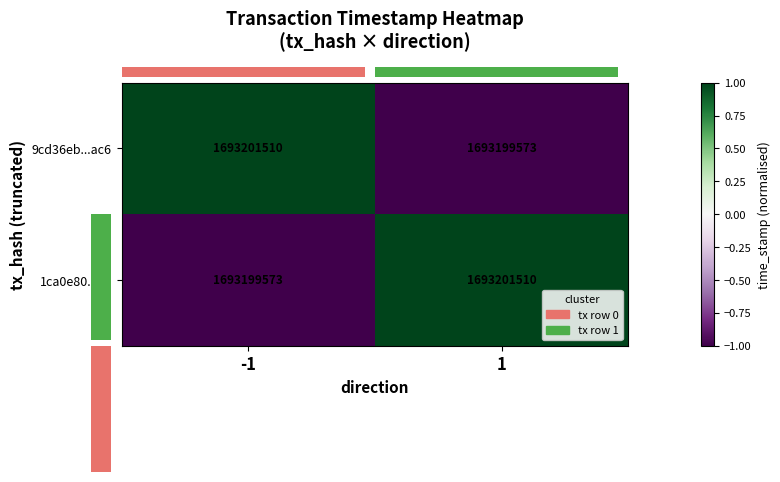

What is the lowest value of the 9cd36eb...ac6 series?

1693199573